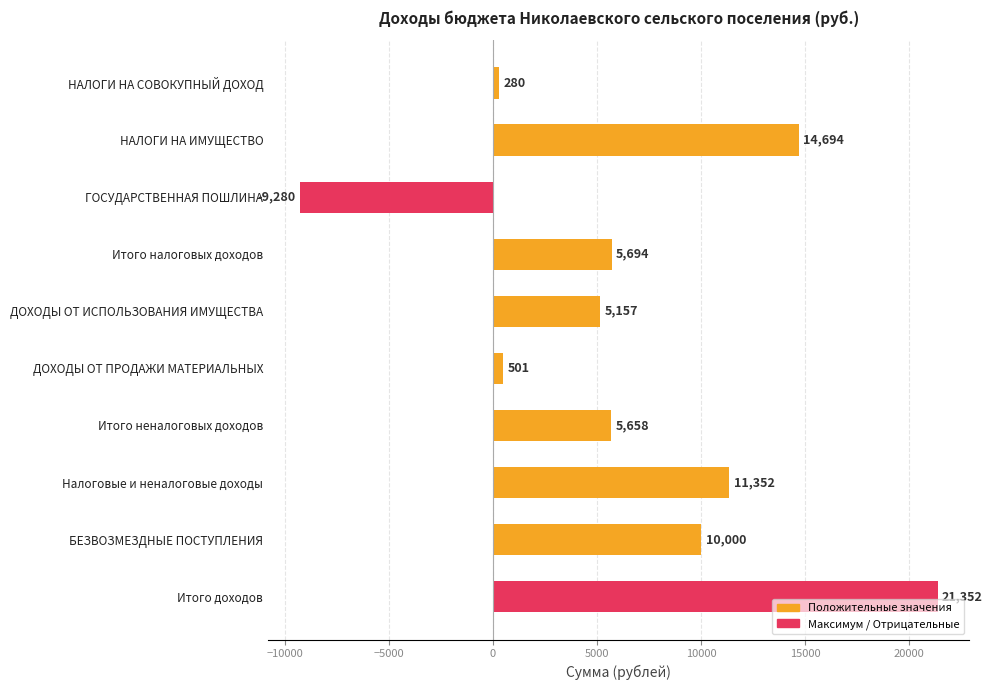

What is the label of the 10th bar from the bottom?

НАЛОГИ НА СОВОКУПНЫЙ ДОХОД